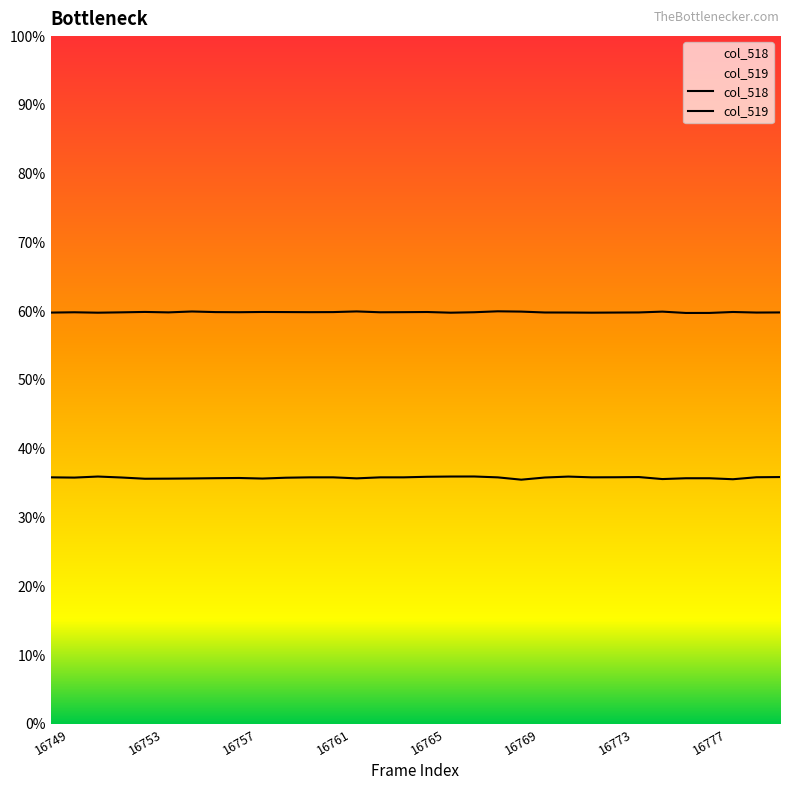

True or false: col_519 and col_518 intersect in this chart.

False